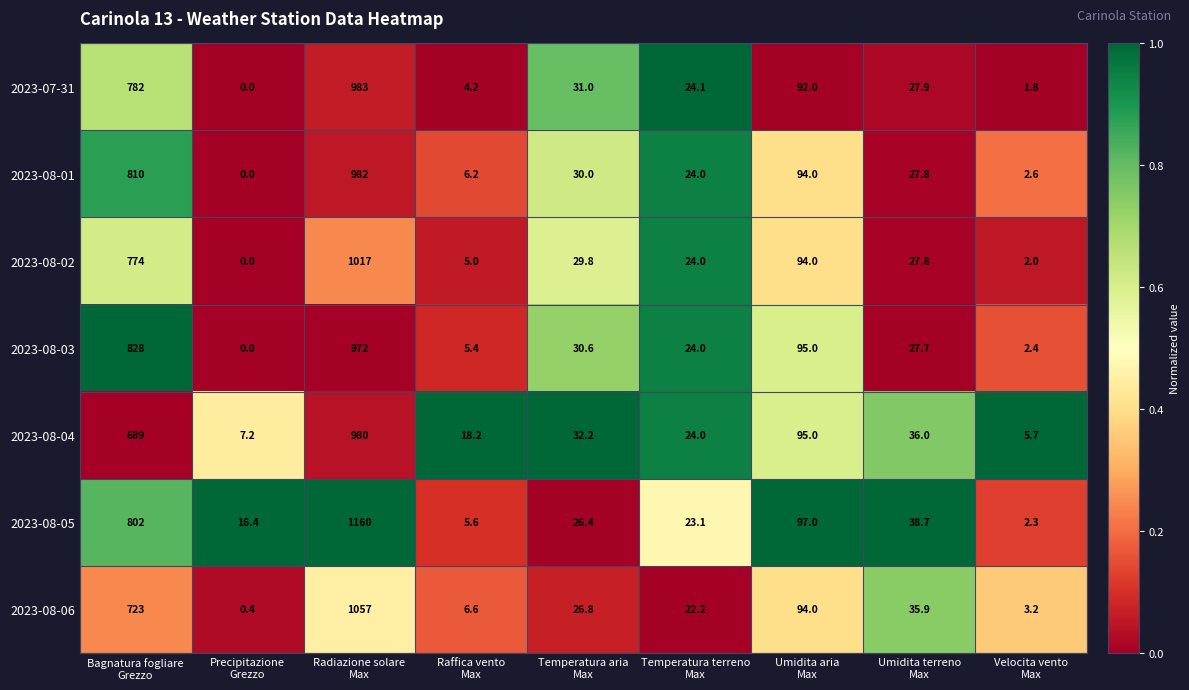

What is the total value across all series at Precipitazione
Grezzo?

24.0